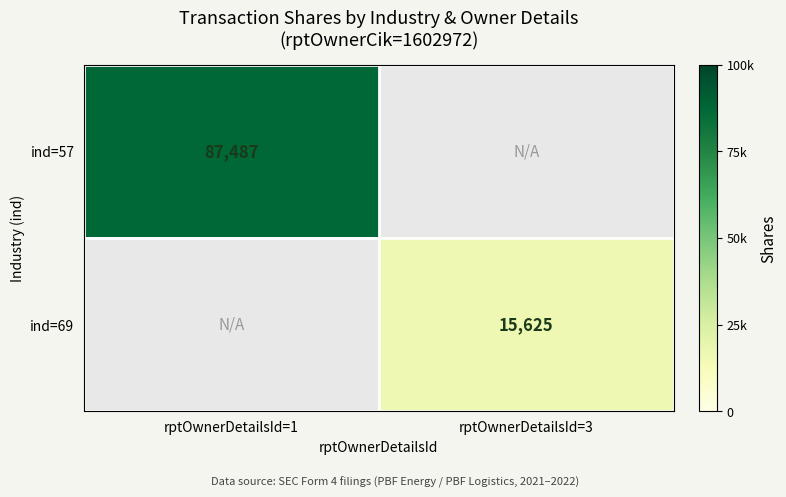

True or false: ind=69 has a value of 15625 at rptOwnerDetailsId=3.

True